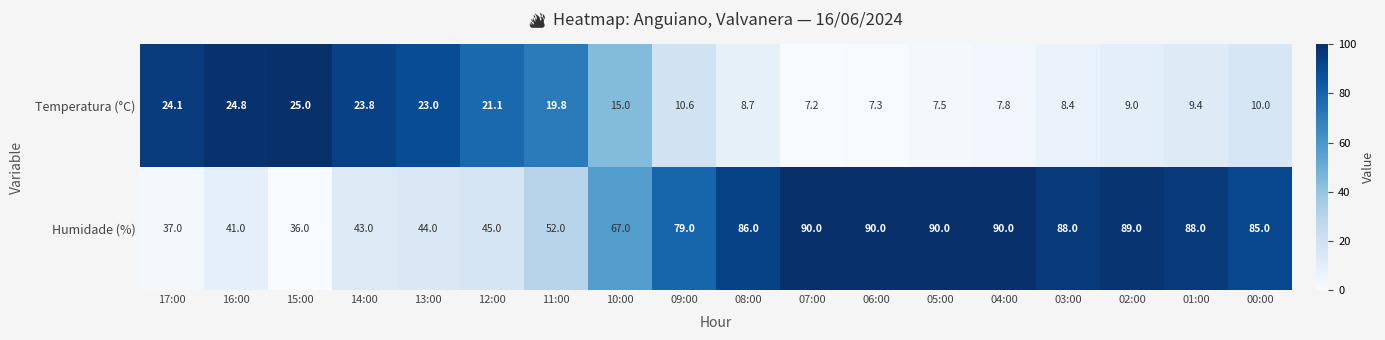

Where is Temperatura (°C) nearest to the value 16?

10:00